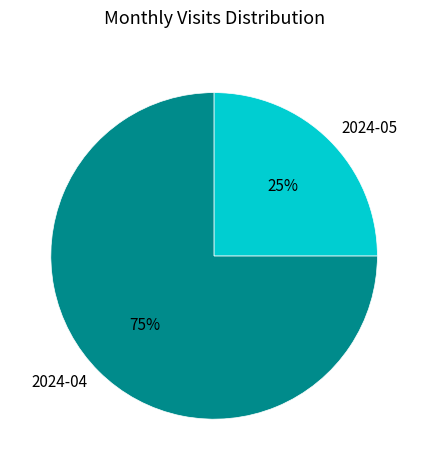

Is it true that 2024-04 is 75% of the pie?

True